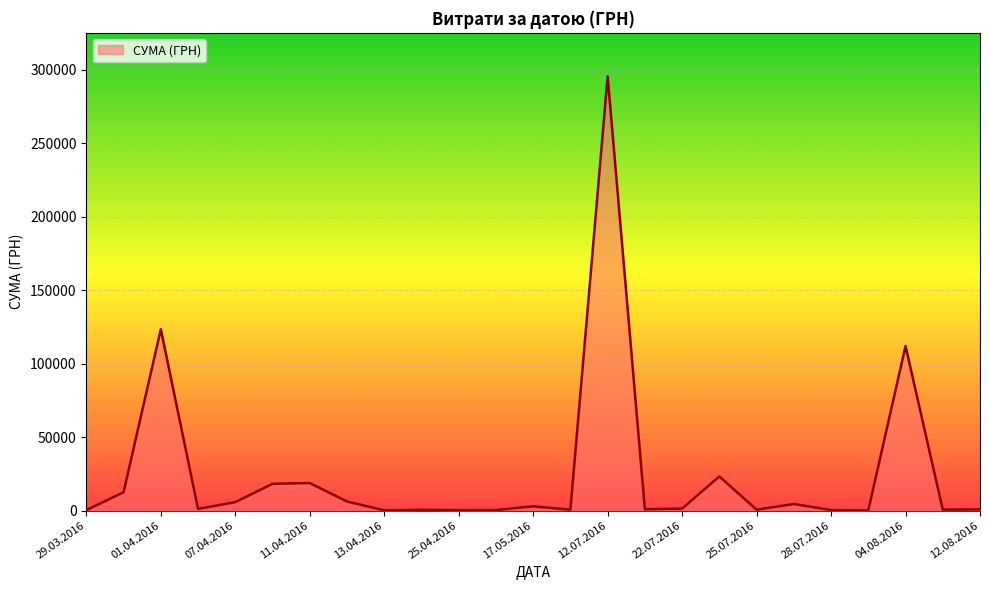

What is the difference between the maximum and minimum values?

295540.8